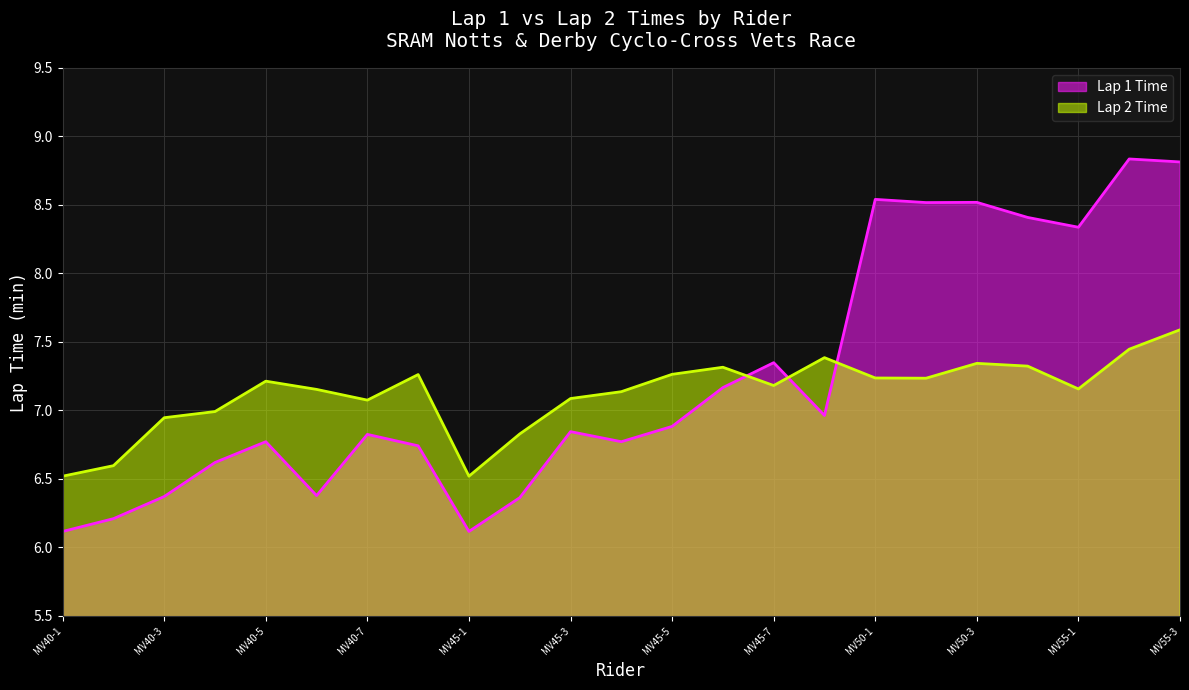

What is the greatest value displayed?

8.8